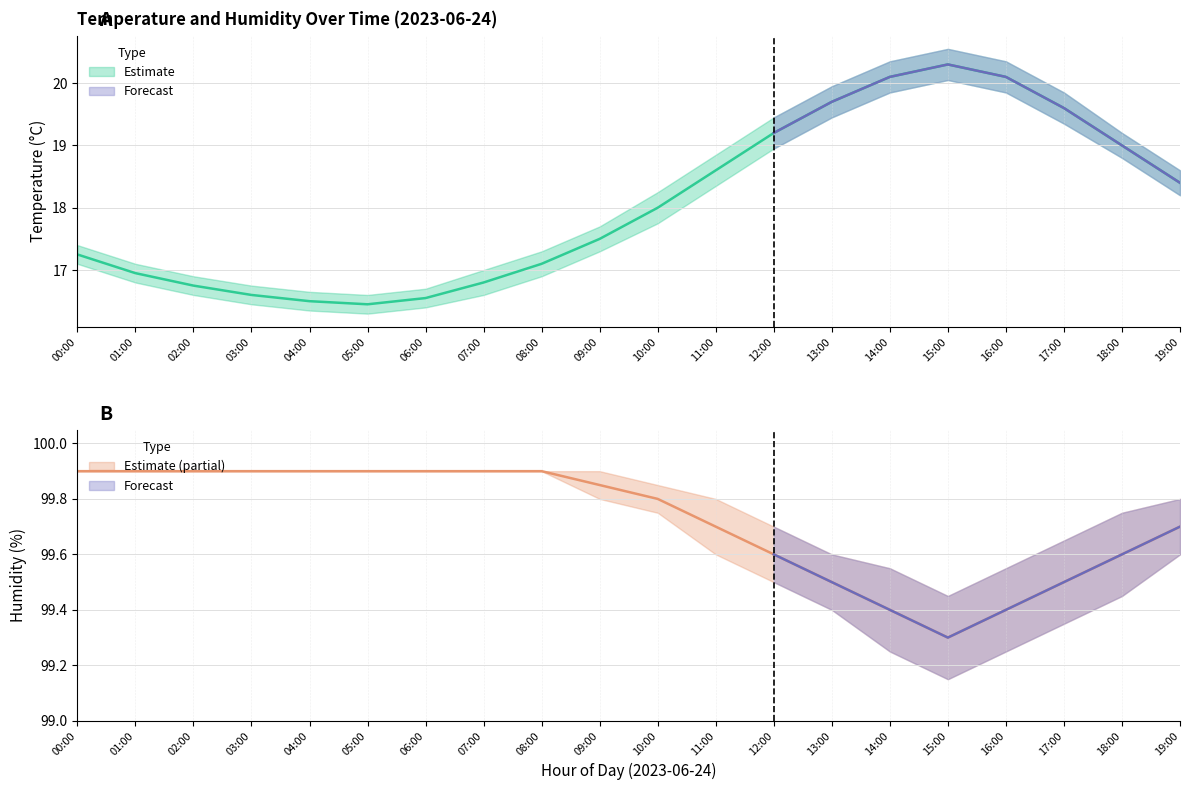

What is the label of the 17th point from the right?

03:00